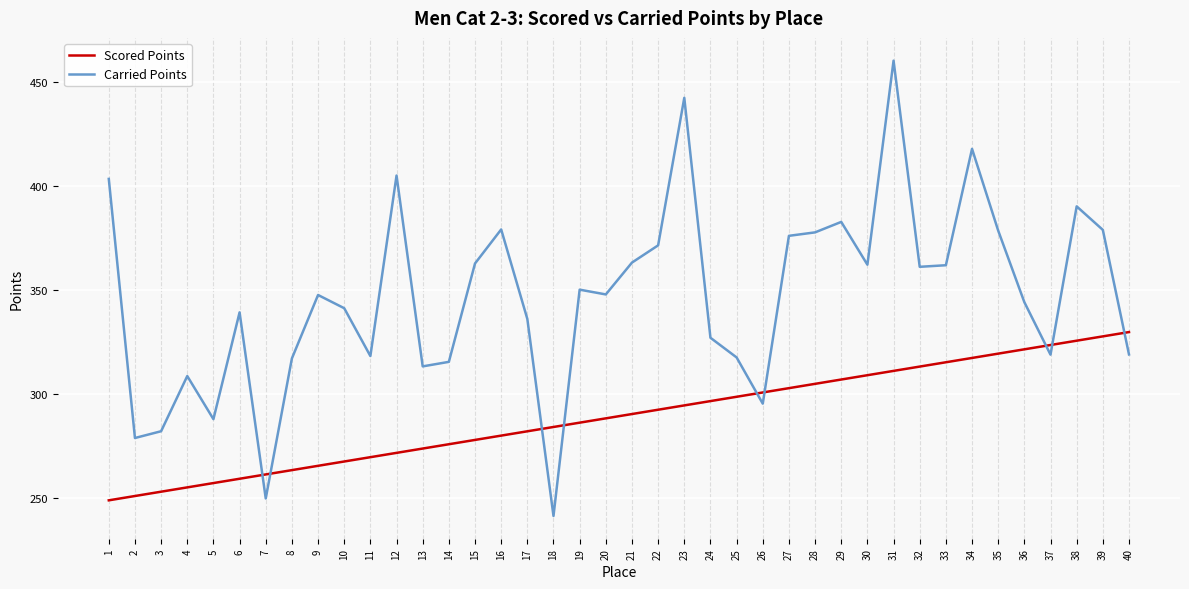

List the series in order of their overall mean, lowest first.

Scored Points, Carried Points